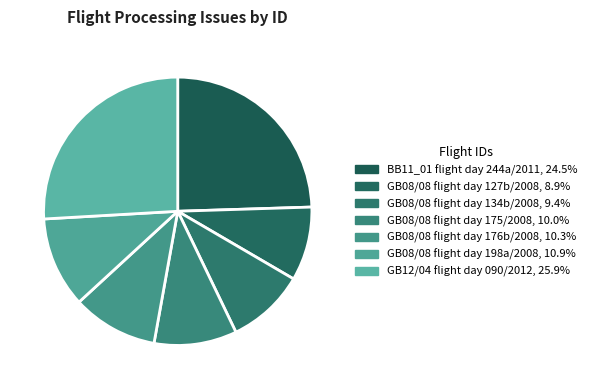

What is the ratio of the value at GB08/08 flight day 175/2008 to the value at GB12/04 flight day 090/2012?

0.4